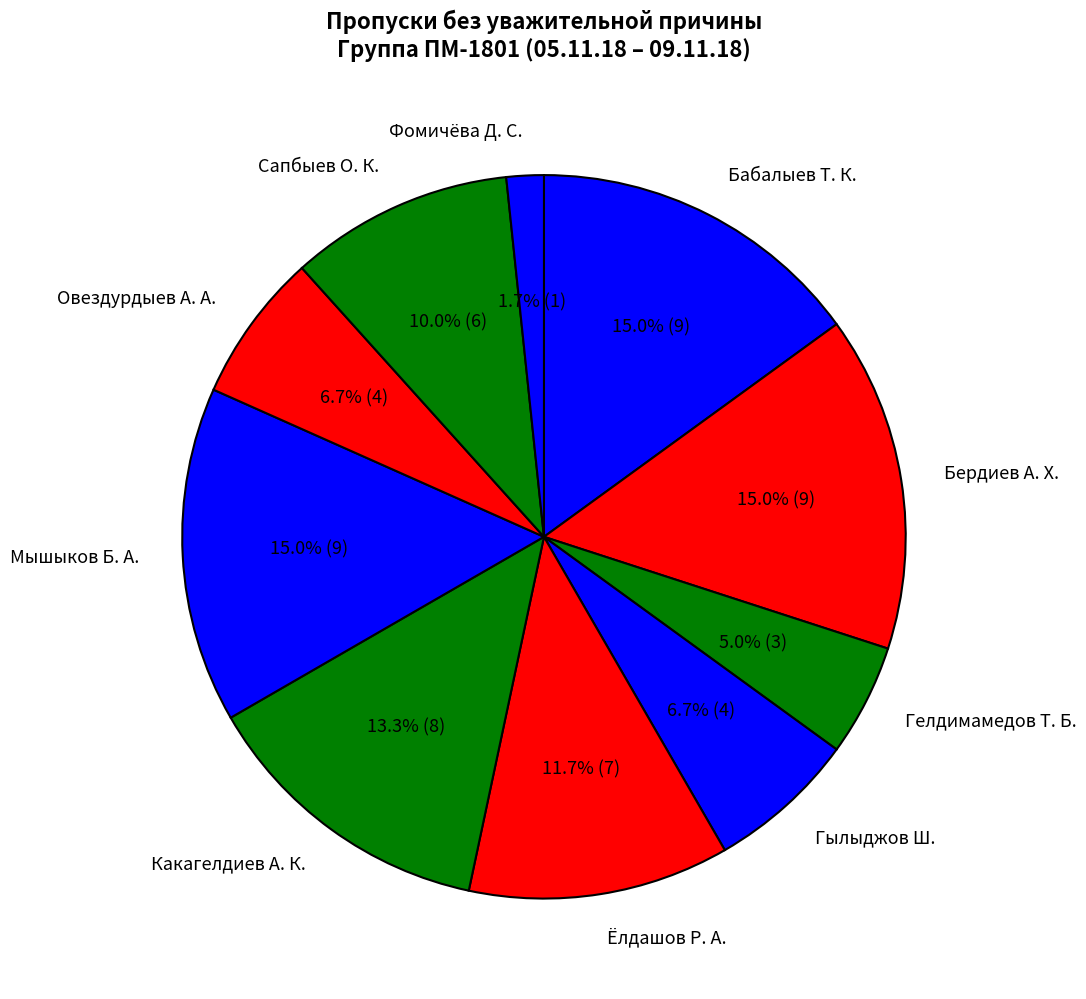

Is it true that Сапбыев О. К. is 1% of the pie?

False